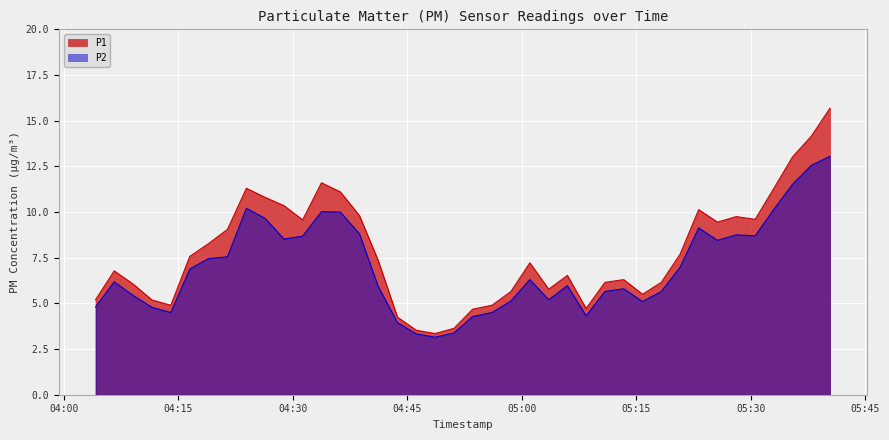

At which label does P1 reach its peak?

2022-08-24T05:40:24